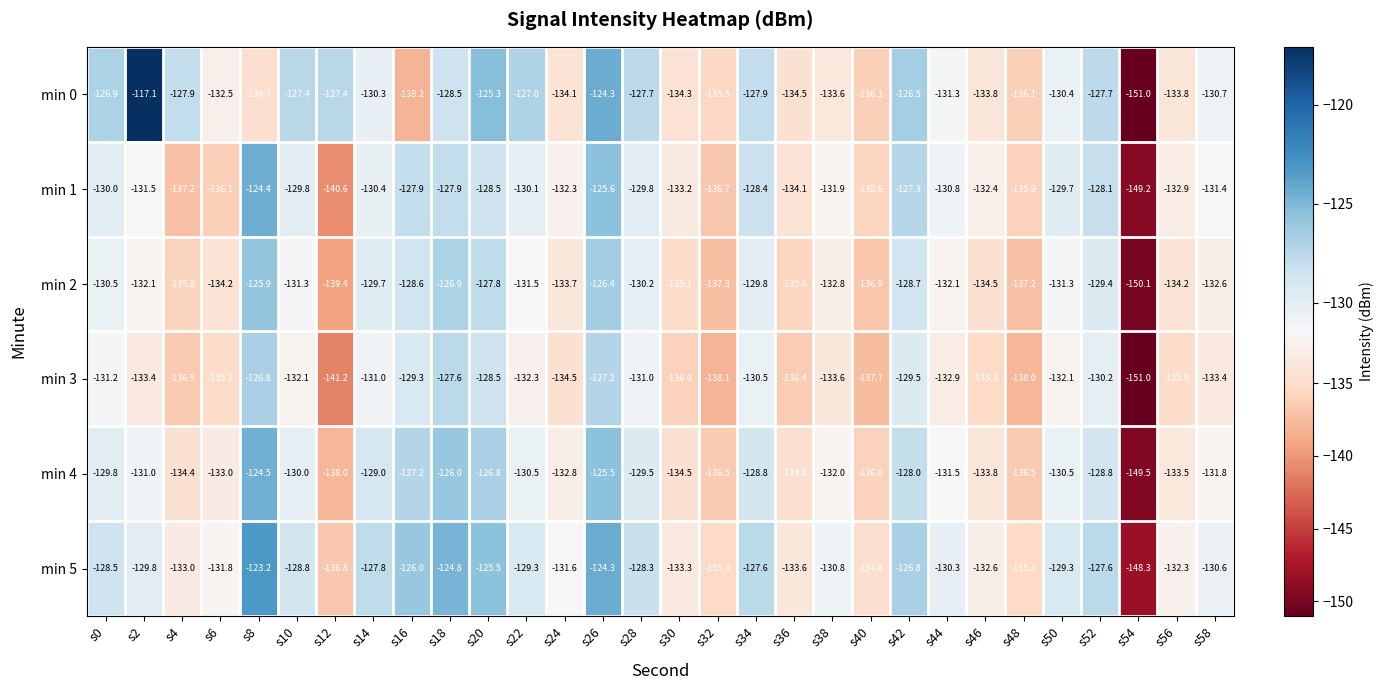

What is the total value across all series at s2?

-774.9